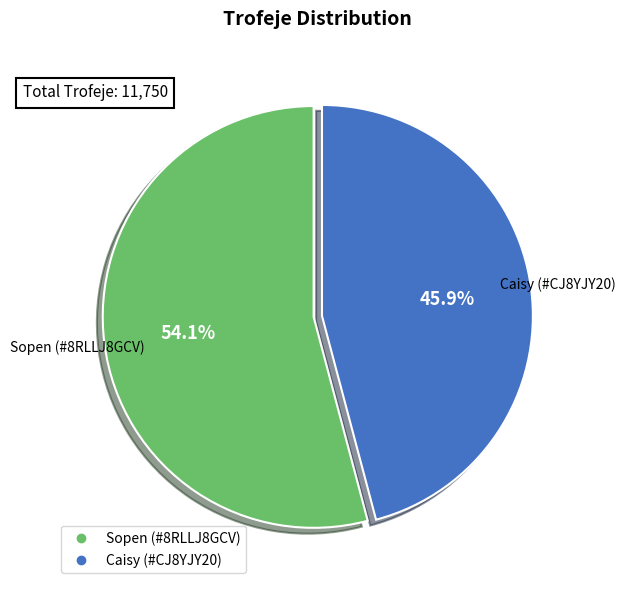

Do Sopen (#8RLLJ8GCV) and Caisy (#CJ8YJY20) together represent more than half of the pie?

Yes